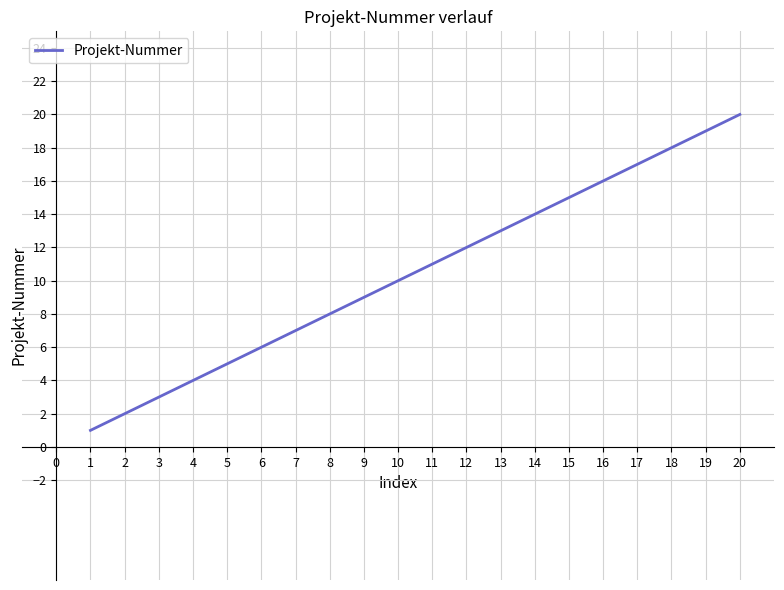

Reading left to right, extract all data points from this chart.

1	2	3	4	5	6	7	8	9	10	11	12	13	14	15	16	17	18	19	20